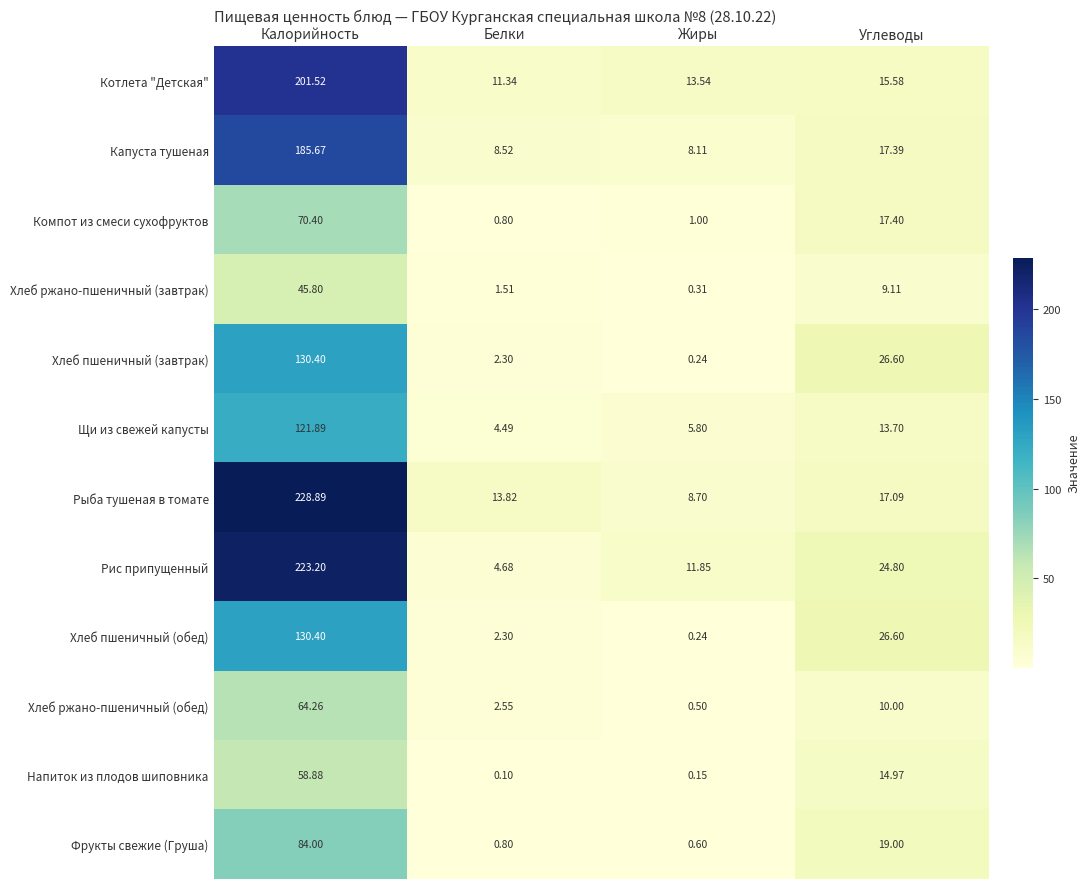

Where is Напиток из плодов шиповника nearest to the value 29?

Углеводы